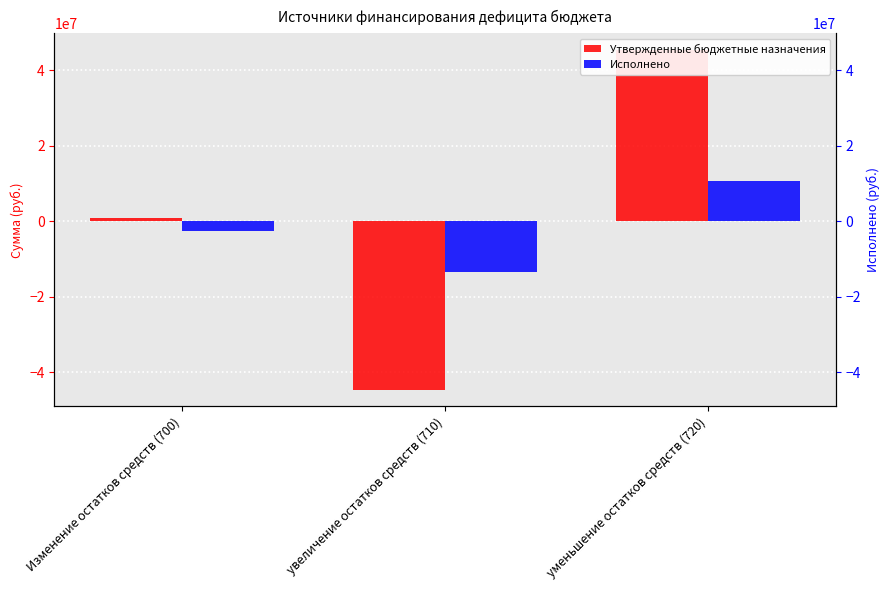

How many distinct data groups are displayed?

2